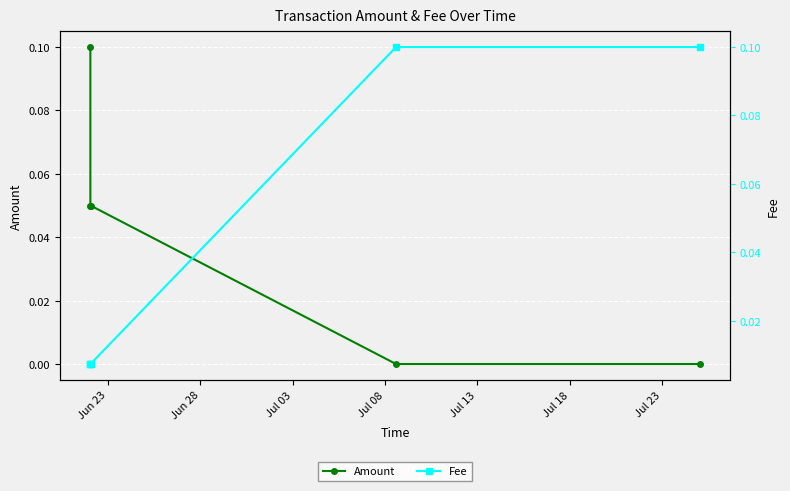

True or false: Amount has more than 2 interior local peaks.

False